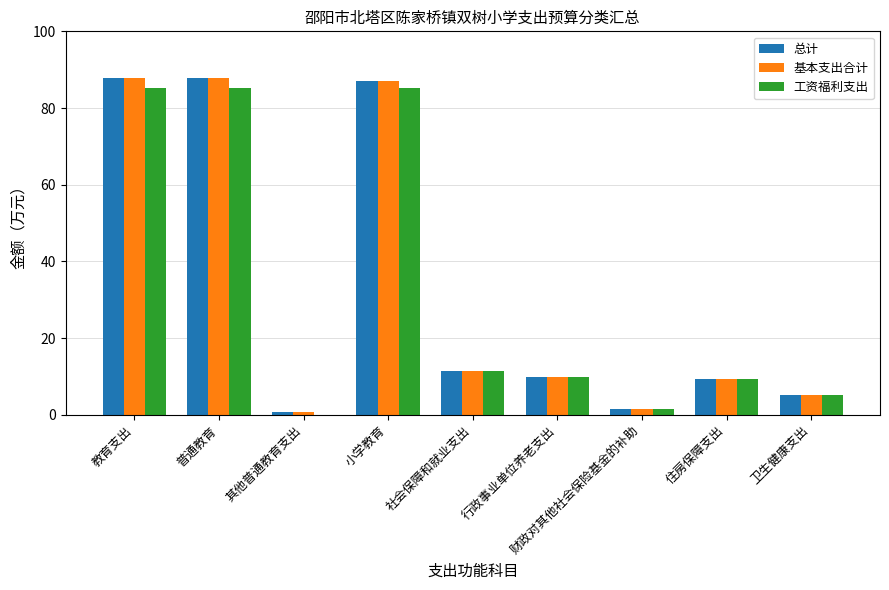

True or false: 基本支出合计 has a value of 87.0 at 小学教育.

True